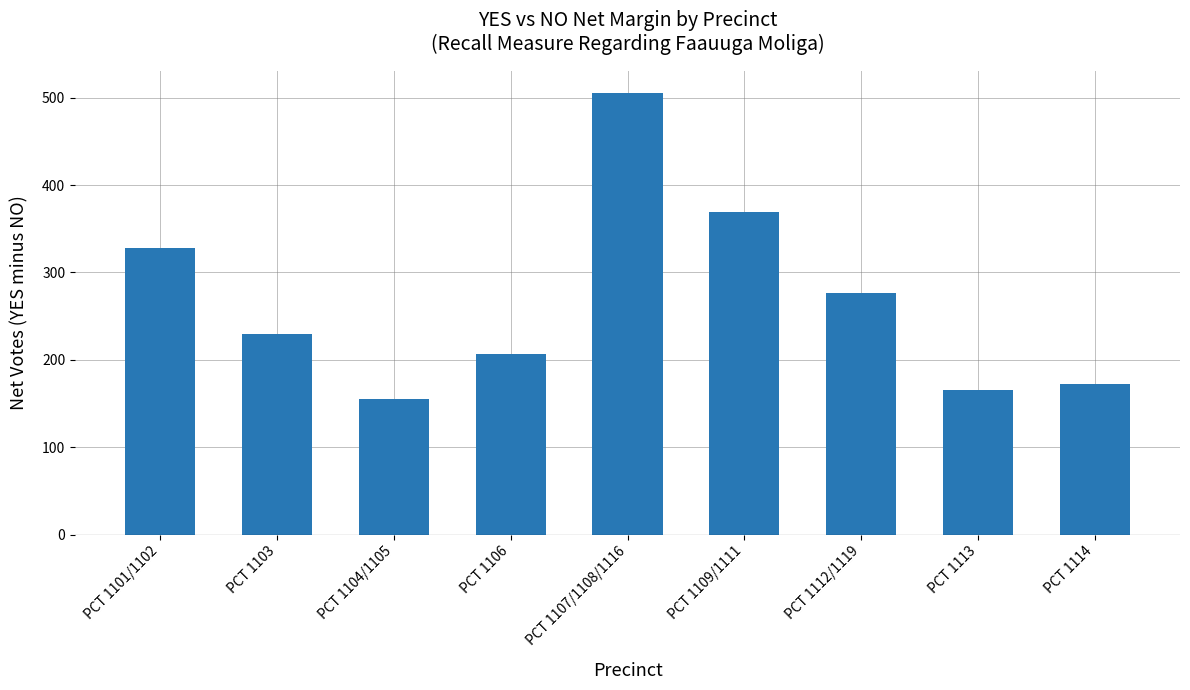

What is the label of the 4th bar from the left?

PCT 1106